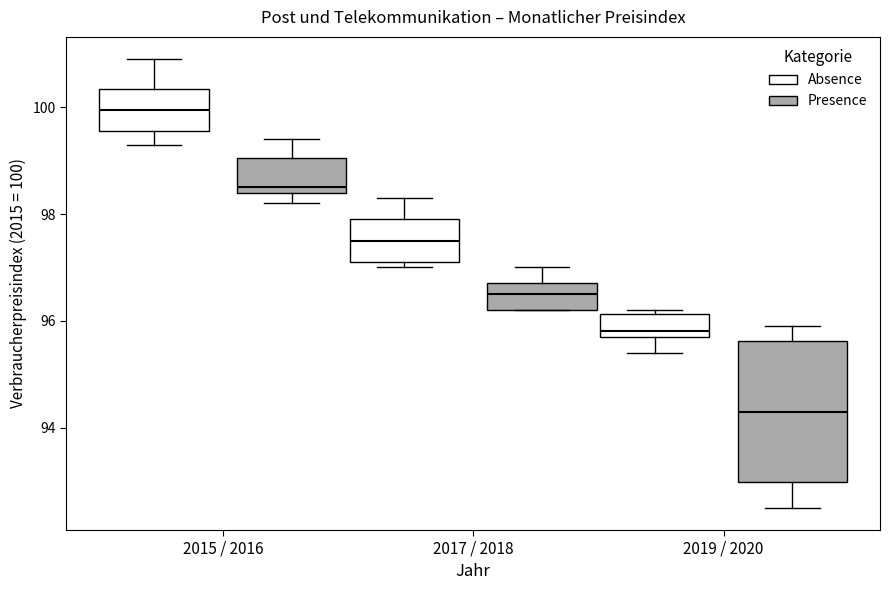

Reading left to right, read every box against the y-axis: the position of its median line, the range the box covers, and the ends of its whiskers. The values are not printed on the chart, so give them approximately, as read against the axis.

2015 / 2016 (Absence): median 100.0, box 99.6 to 100.4, whiskers 99.4 to 101.0
2015 / 2016 (Presence): median 98.6, box 98.4 to 99.0, whiskers 98.2 to 99.4
2017 / 2018 (Absence): median 97.6, box 97.2 to 98.0, whiskers 97.0 to 98.4
2017 / 2018 (Presence): median 96.6, box 96.2 to 96.8, whiskers 96.2 to 97.0
2019 / 2020 (Absence): median 95.8 (just above the box's lower edge), box 95.8 to 96.2, whiskers 95.4 to 96.2 (just above the box's upper edge)
2019 / 2020 (Presence): median 94.4, box 93.0 to 95.6, whiskers 92.6 to 96.0